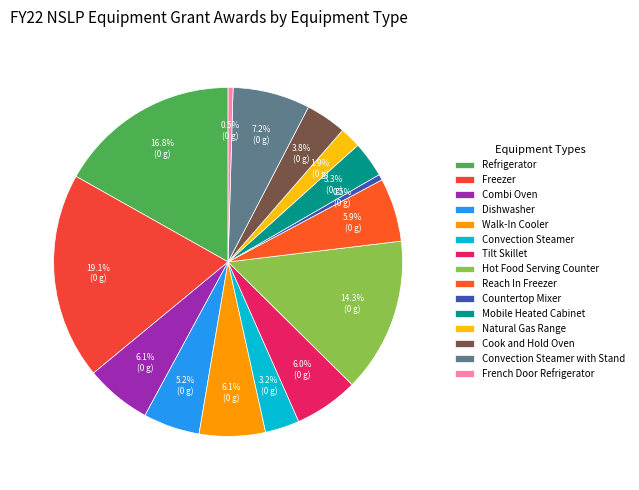

What is the smallest slice in the pie chart?

French Door Refrigerator